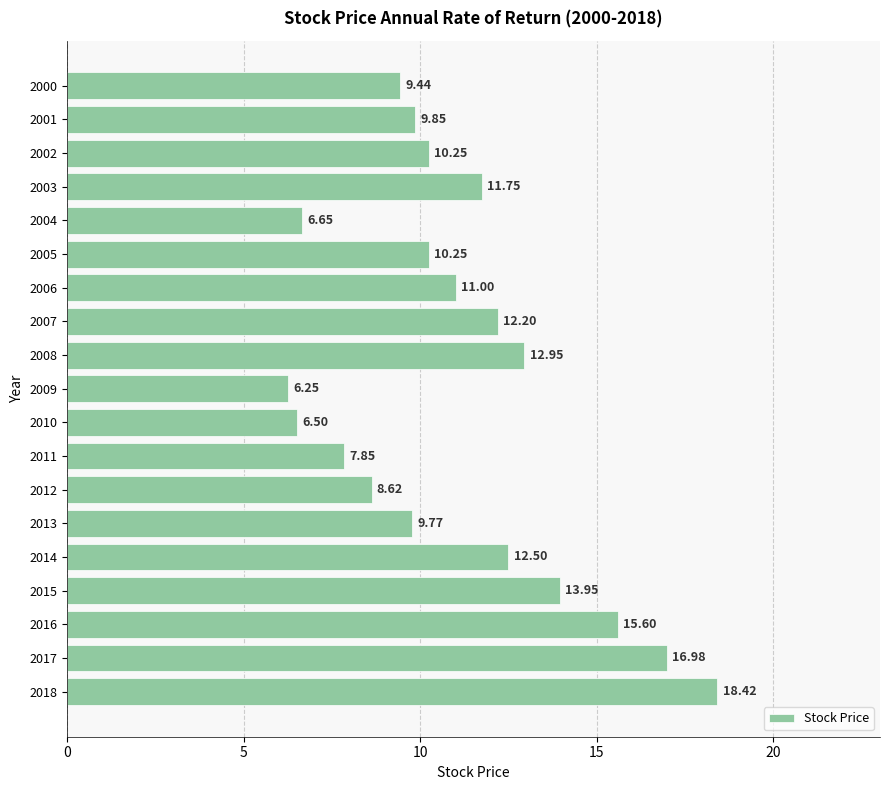

What is the average value?

11.1